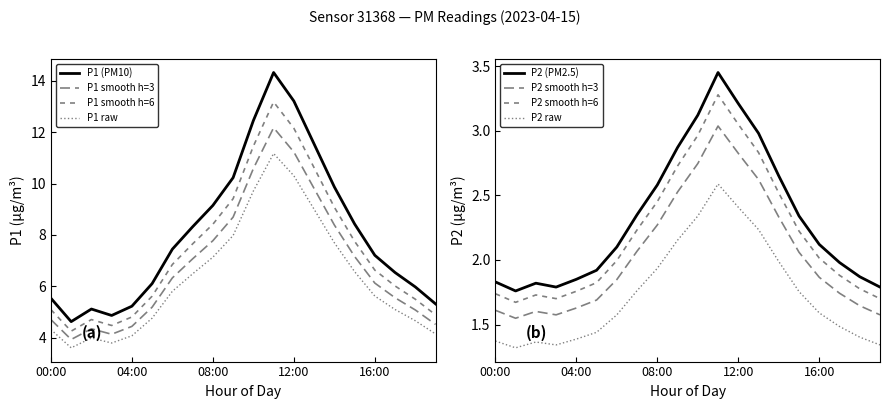

Rank the series by their average value, from highest to lowest.

P1, P2